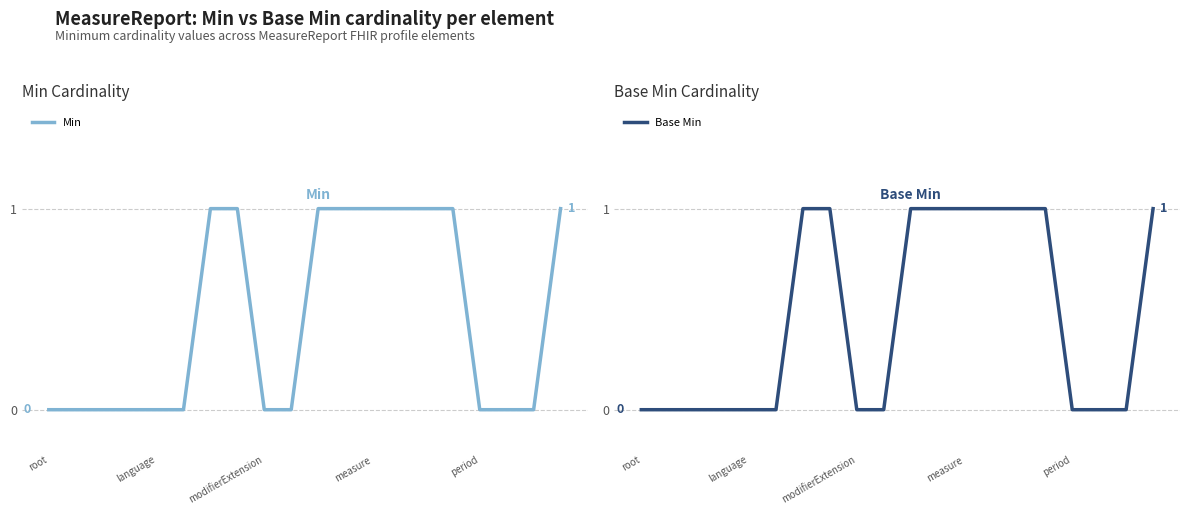

Rank the series by their maximum value, from highest to lowest.

Min, Base Min